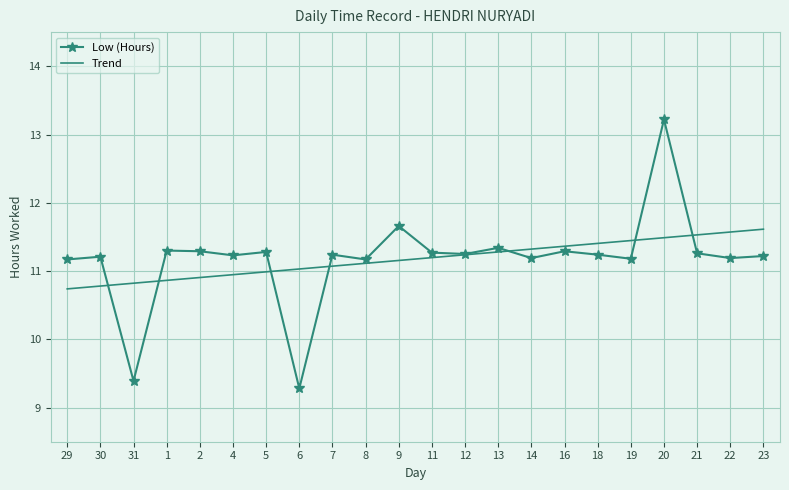

What is the minimum value shown in the chart?

9.3